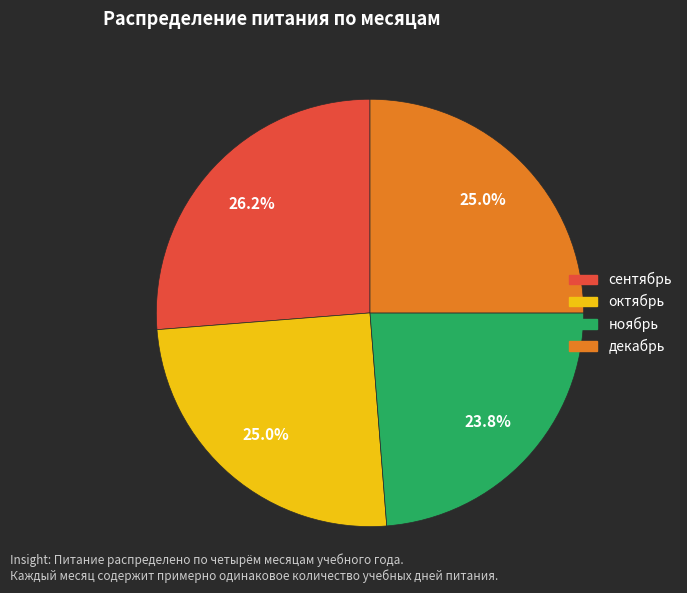

How many slices are in this pie chart?

4